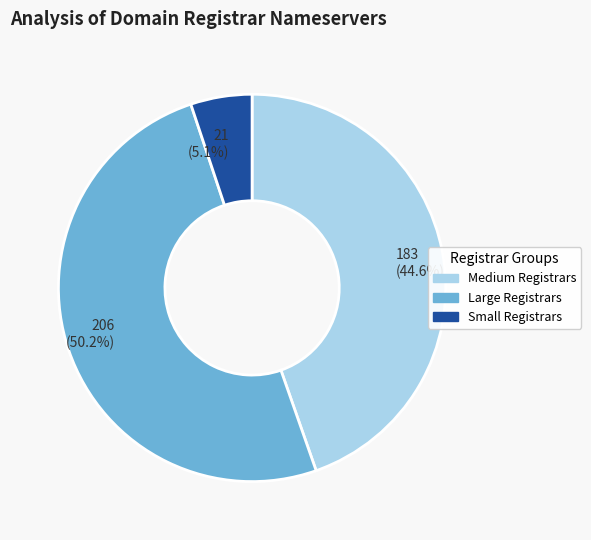

Which category accounts for the majority?

Large Registrars